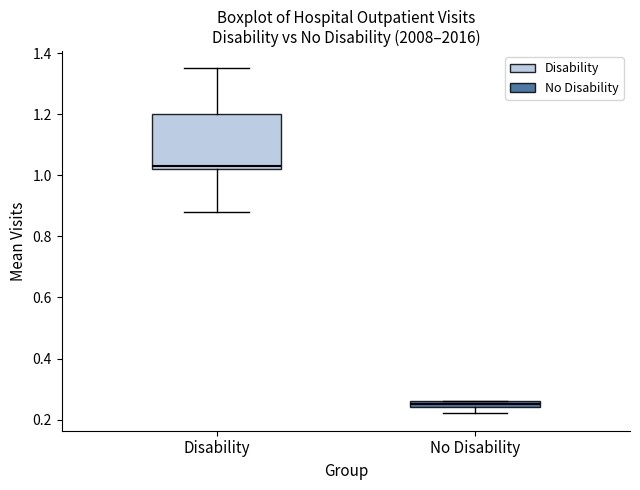

Where is the upper edge of the box for No Disability on the y-axis? The values are not printed on the chart, so give them approximately, as read against the axis.

0.26